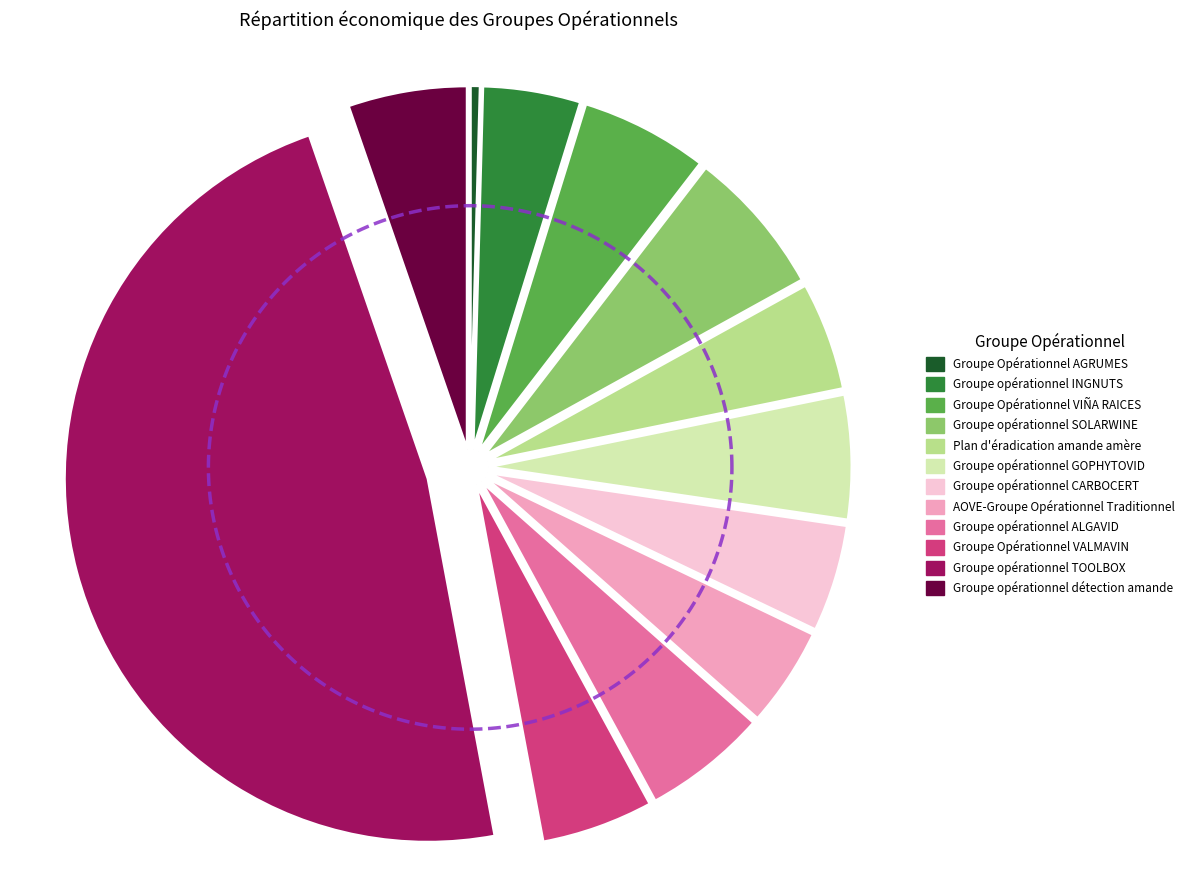

To the nearest percent, what percentage of the pie is Groupe opérationnel TOOLBOX?

48%